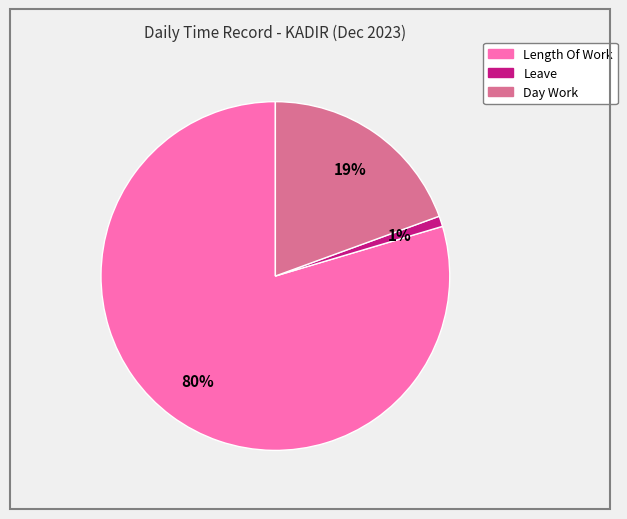

Is there any slice that represents more than half of the pie?

Yes